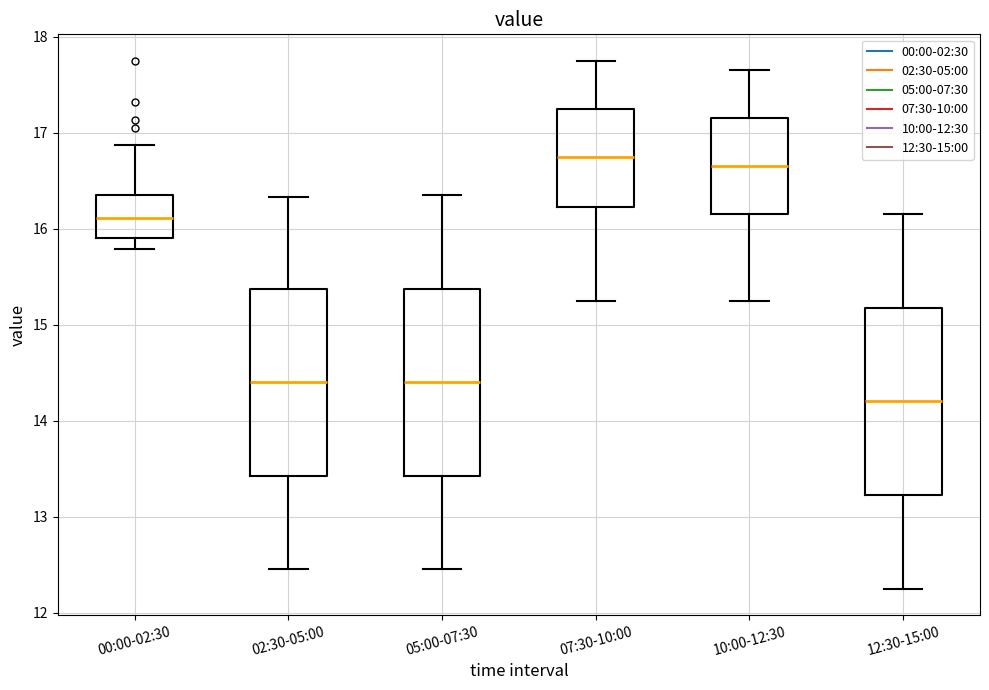

Reading left to right, read every box against the y-axis: the position of its median line, the range the box covers, and the ends of its whiskers. The values are not printed on the chart, so give them approximately, as read against the axis.

00:00-02:30: median 16.1, box 15.9 to 16.4, whiskers 15.8 to 16.9
02:30-05:00: median 14.4, box 13.4 to 15.4, whiskers 12.5 to 16.3
05:00-07:30: median 14.4, box 13.4 to 15.4, whiskers 12.5 to 16.4
07:30-10:00: median 16.8, box 16.2 to 17.3, whiskers 15.3 to 17.8
10:00-12:30: median 16.7, box 16.2 to 17.2, whiskers 15.3 to 17.7
12:30-15:00: median 14.2, box 13.2 to 15.2, whiskers 12.3 to 16.2